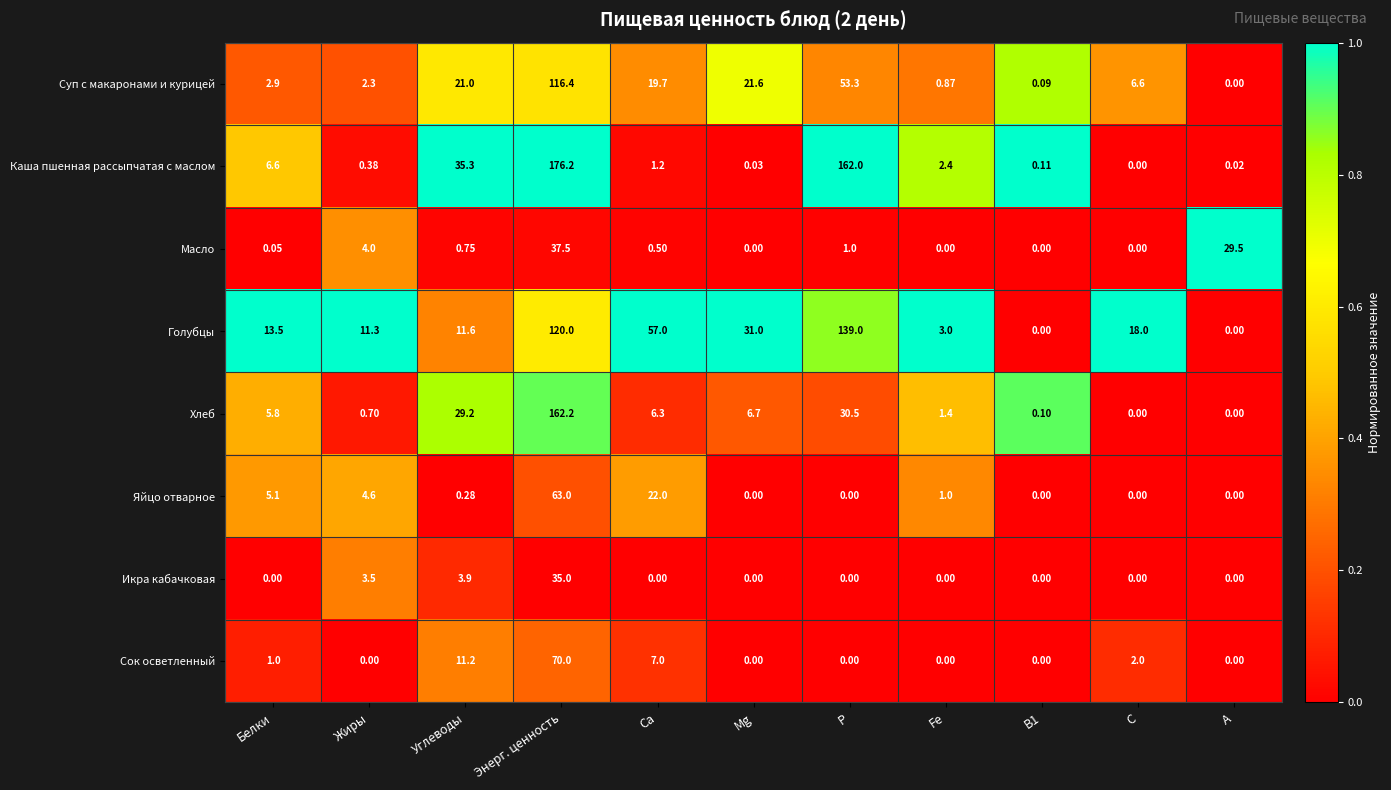

Where does the Каша пшенная рассыпчатая с маслом series first go above 1?

Белки